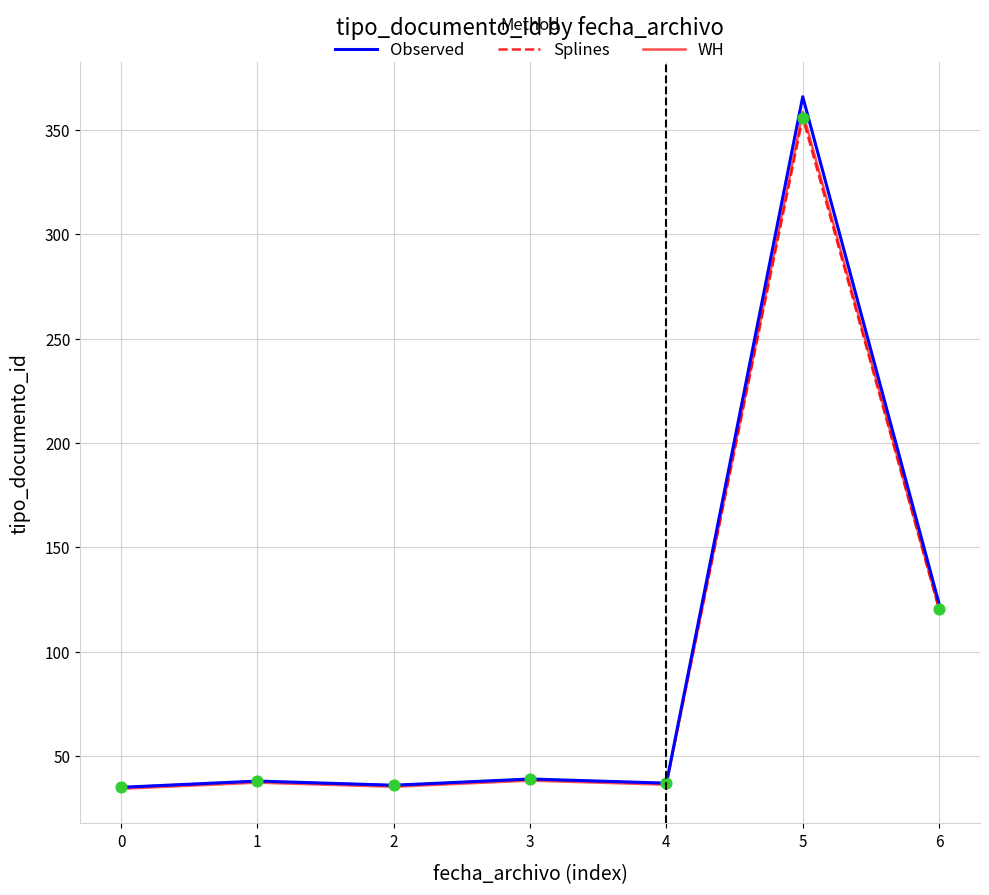

What is the total value across all series at 1?

113.1